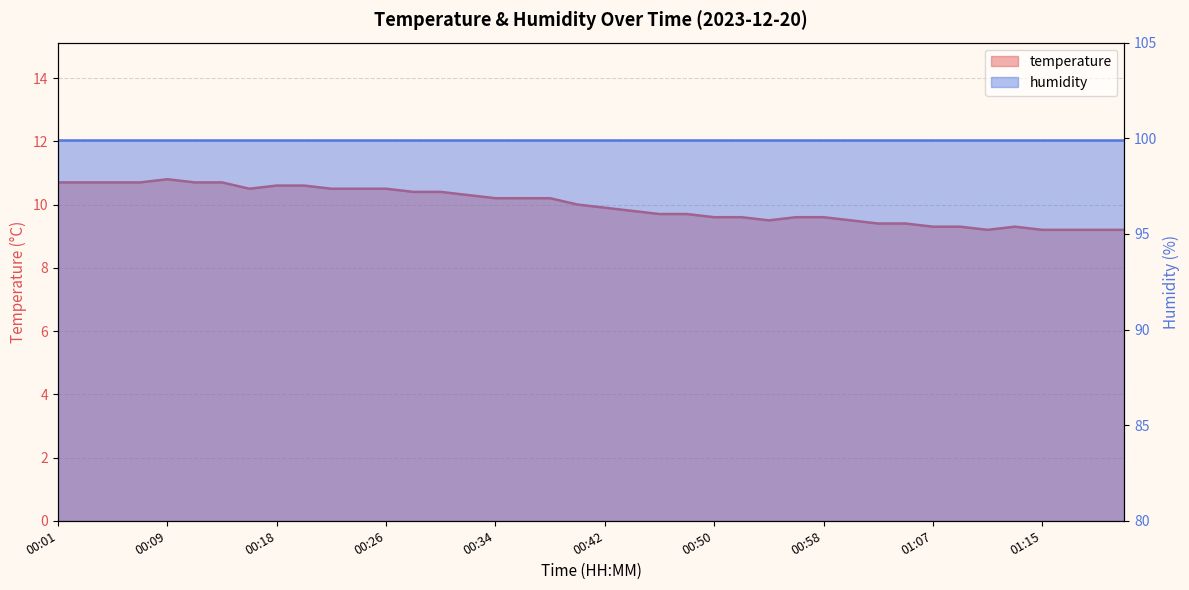

Reading right to left, list all the values displayed in this chart.

9.2	9.2	9.2	9.2	9.3	9.2	9.3	9.3	9.4	9.4	9.5	9.6	9.6	9.5	9.6	9.6	9.7	9.7	9.8	9.9	10.0	10.2	10.2	10.2	10.3	10.4	10.4	10.5	10.5	10.5	10.6	10.6	10.5	10.7	10.7	10.8	10.7	10.7	10.7	10.7